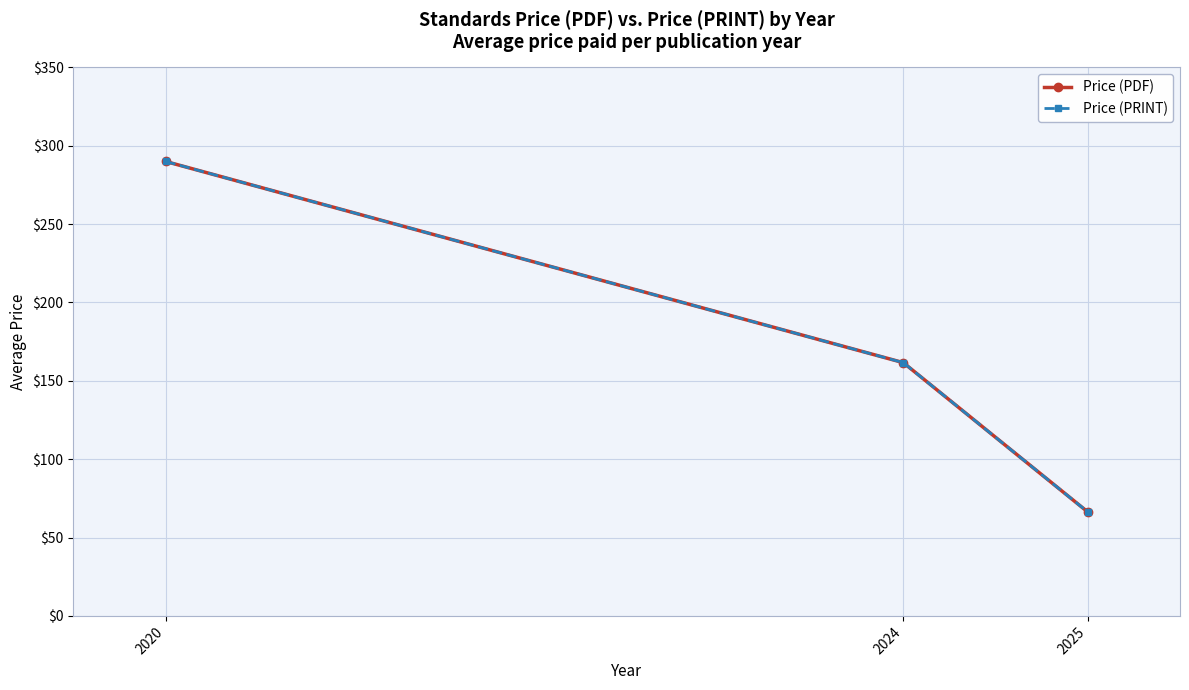

Is this an area chart (filled region under the line)?

No